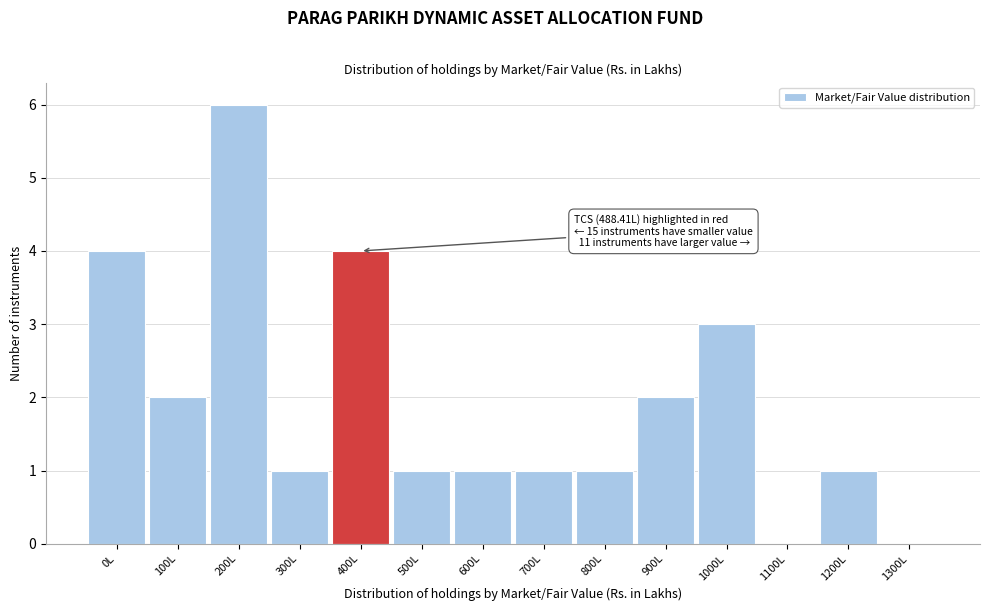

Reading left to right, list all the values displayed in this chart.

0L=4	100L=2	200L=6	300L=1	400L=4	500L=1	600L=1	700L=1	800L=1	900L=2	1000L=3	1100L=0	1200L=1	1300L=0